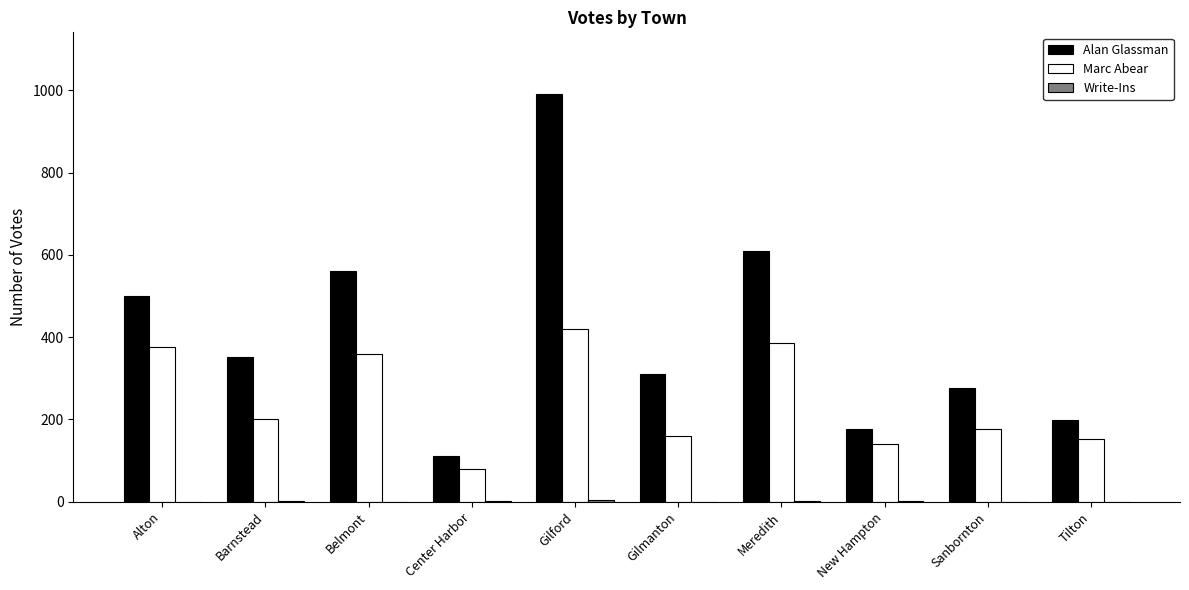

The Alan Glassman series shows 268 at Alton. True or false?

False